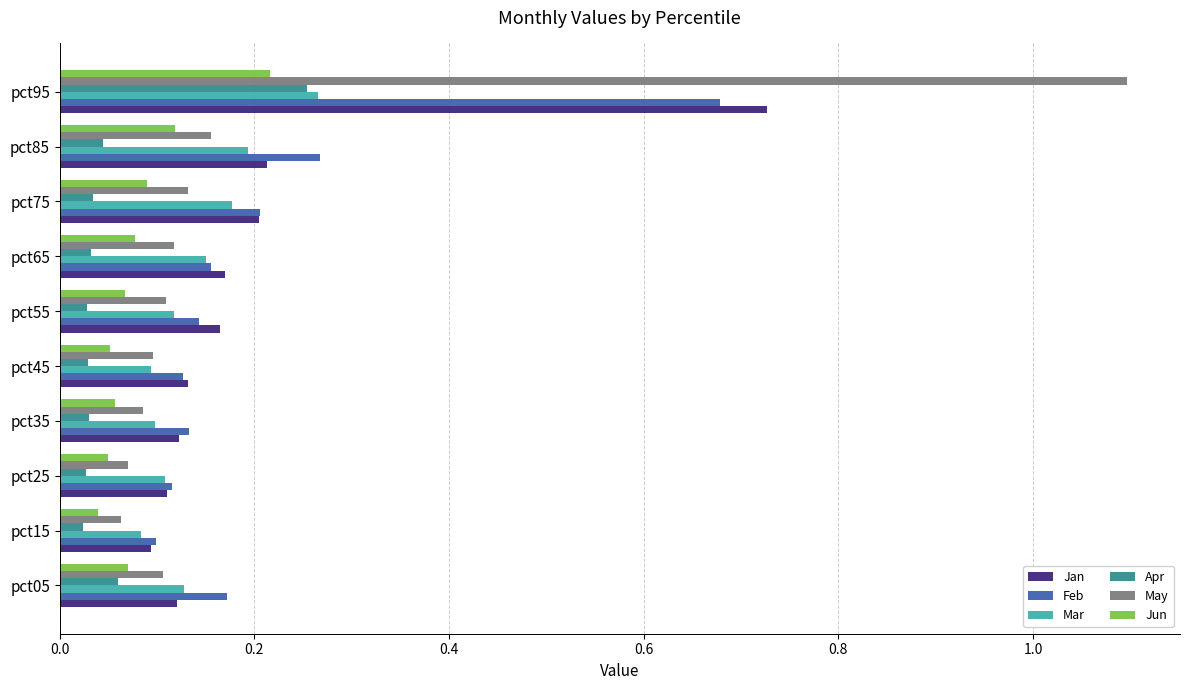

Which category has the highest value across all series?

pct95